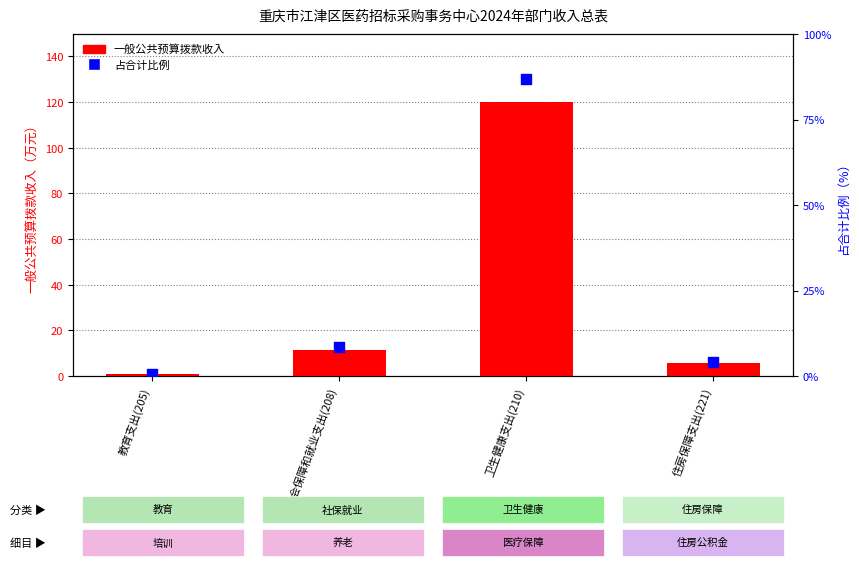

What is the total value across all series at 教育支出(205)?

1.2